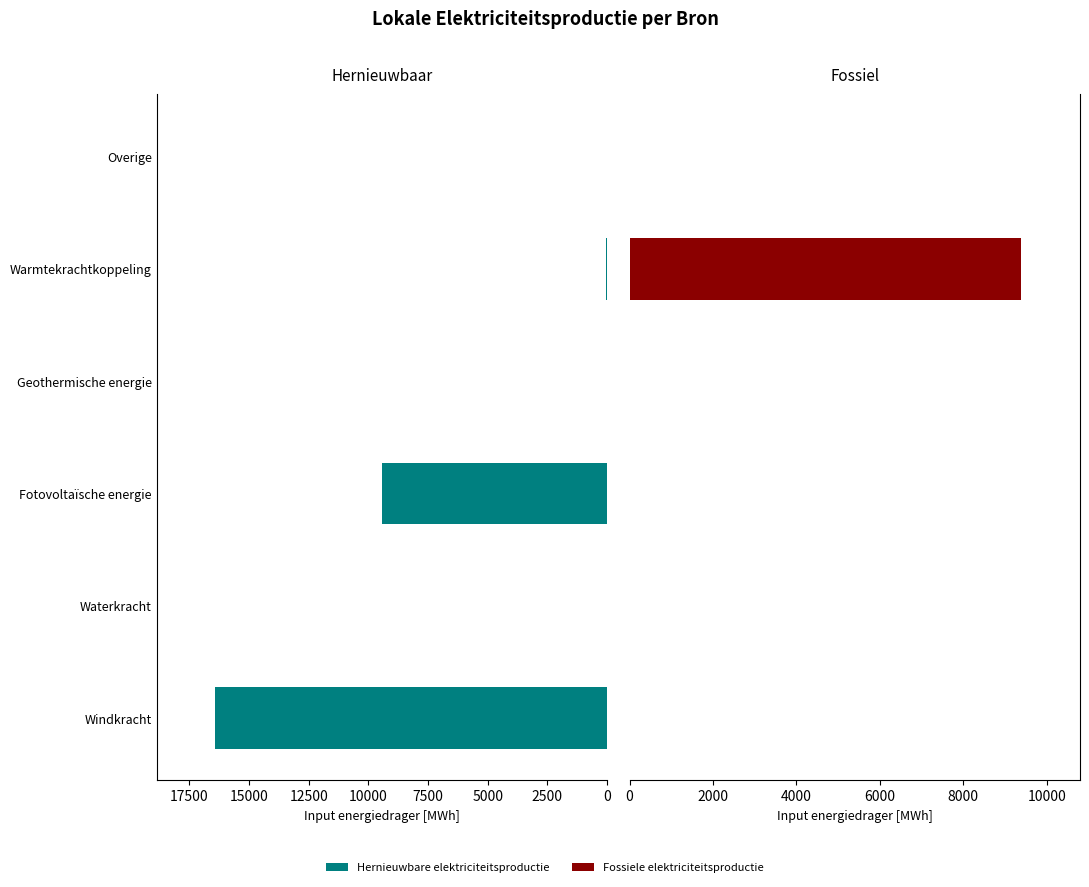

True or false: Hernieuwbare elektriciteitsproductie has a value of 9445.3 at 5000.

True